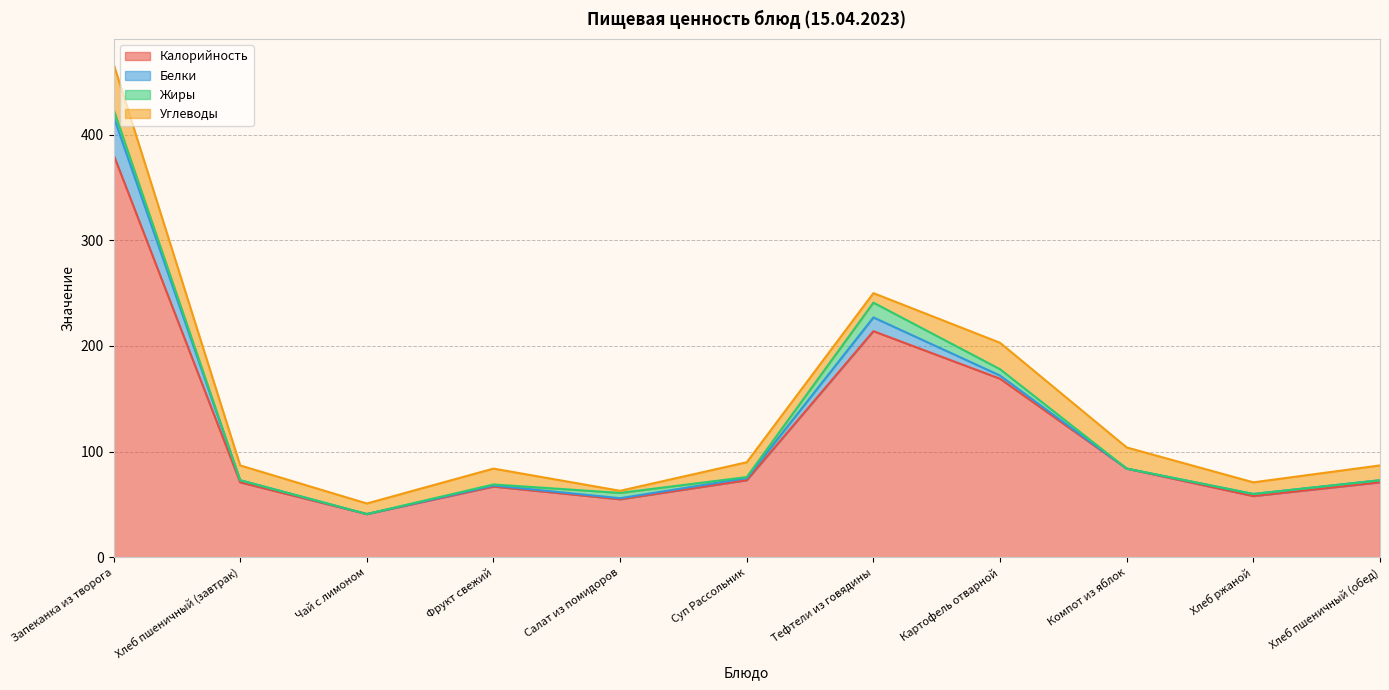

The value of Углеводы at Тефтели из говядины is 9. True or false?

True